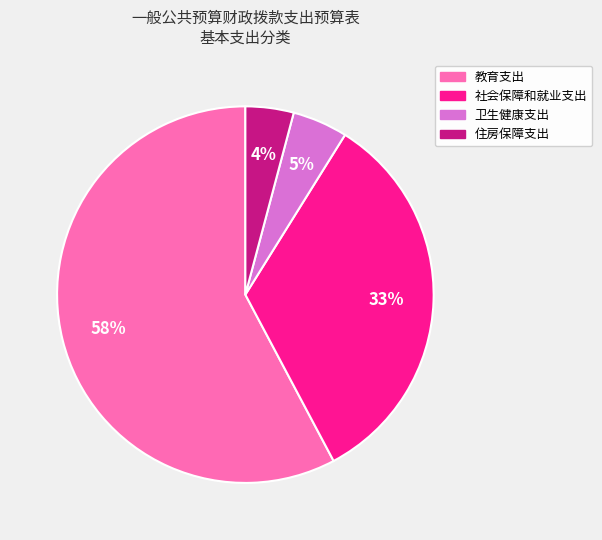

How many segments does this pie chart have?

4